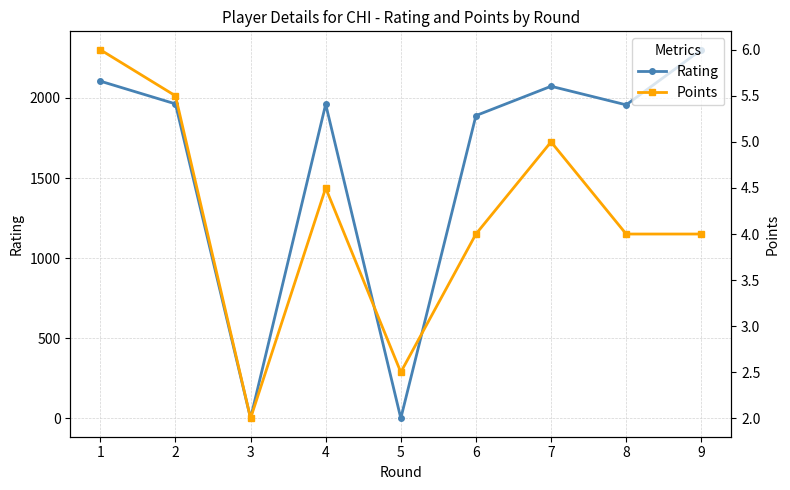

What is the highest value of the Rating series?

2301